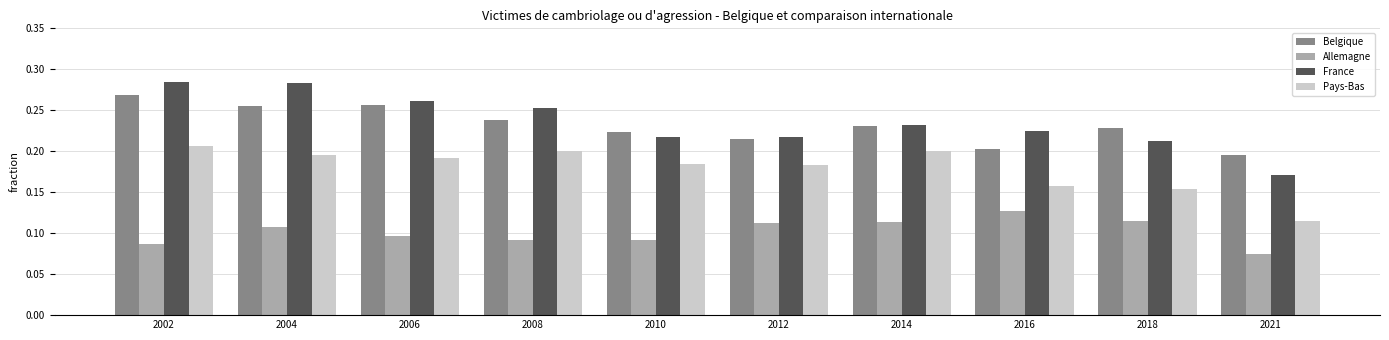

Which category has the lowest value in the Belgique series?

2021